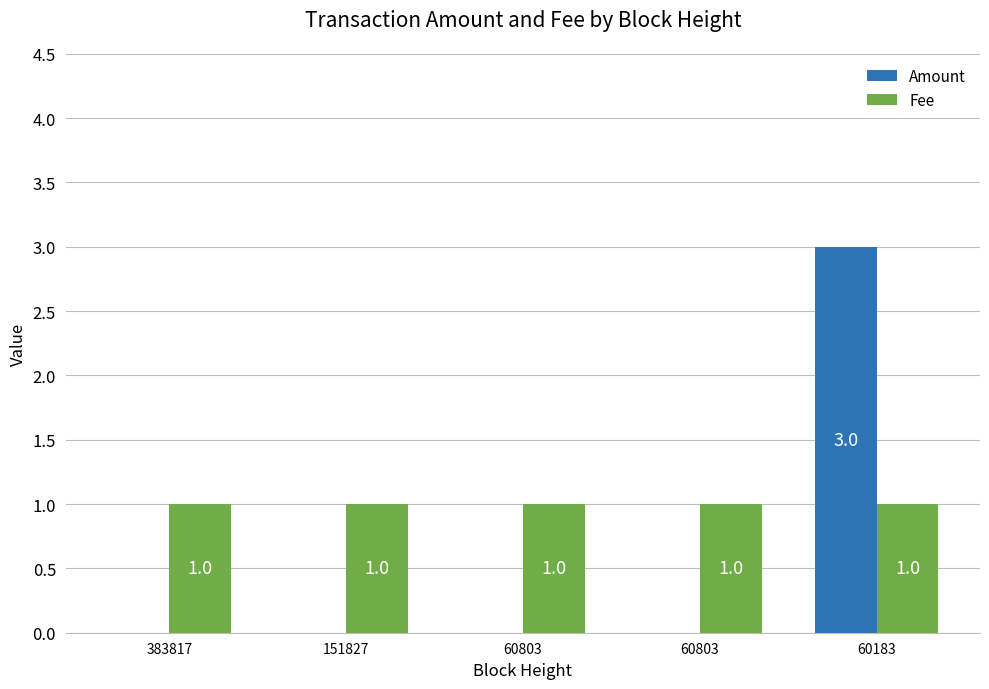

At 60803, list the series in order from smallest to largest.

Amount, Fee